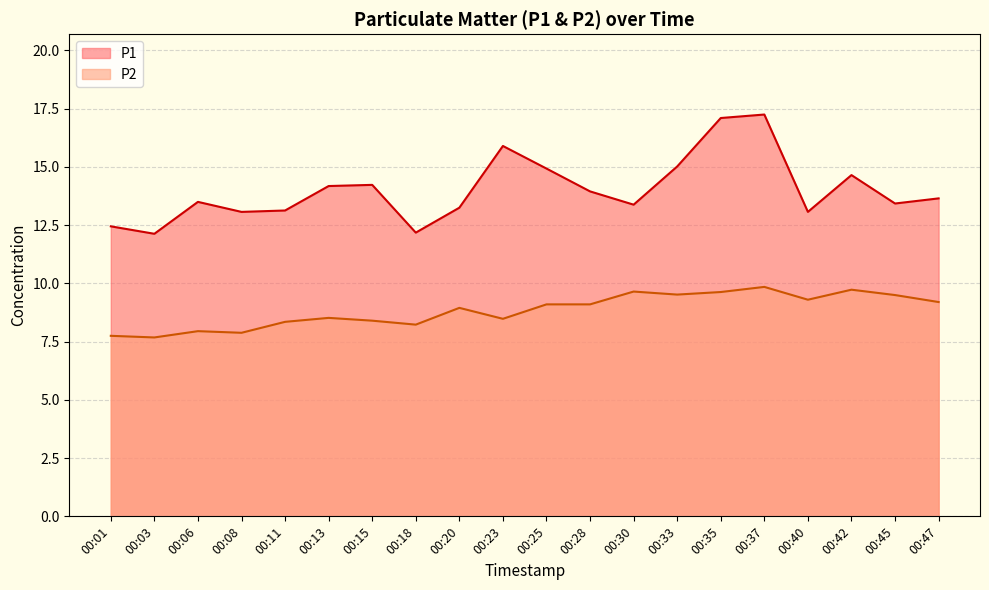

Which series has the largest total across all categories?

P1